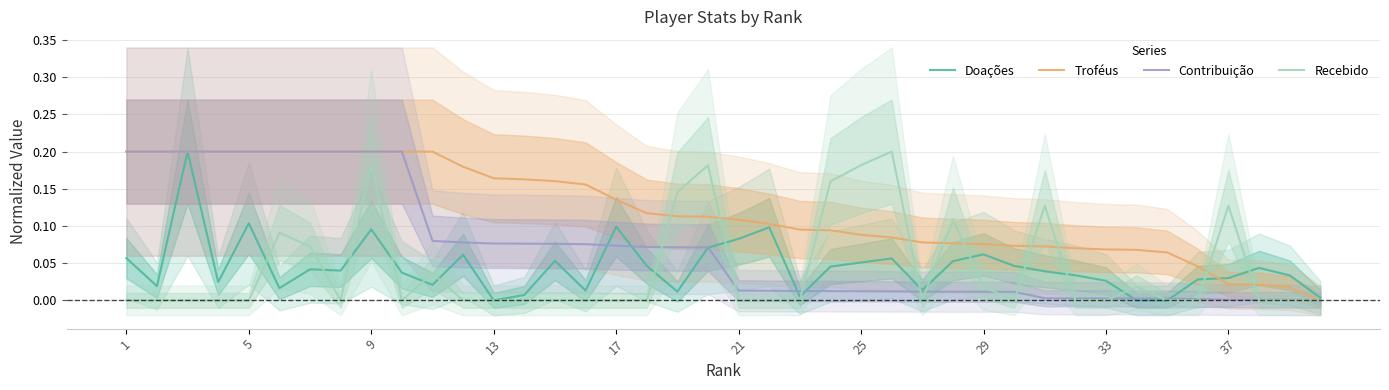

Rank the series by their maximum value, from highest to lowest.

Doações, Troféus, Contribuição, Recebido